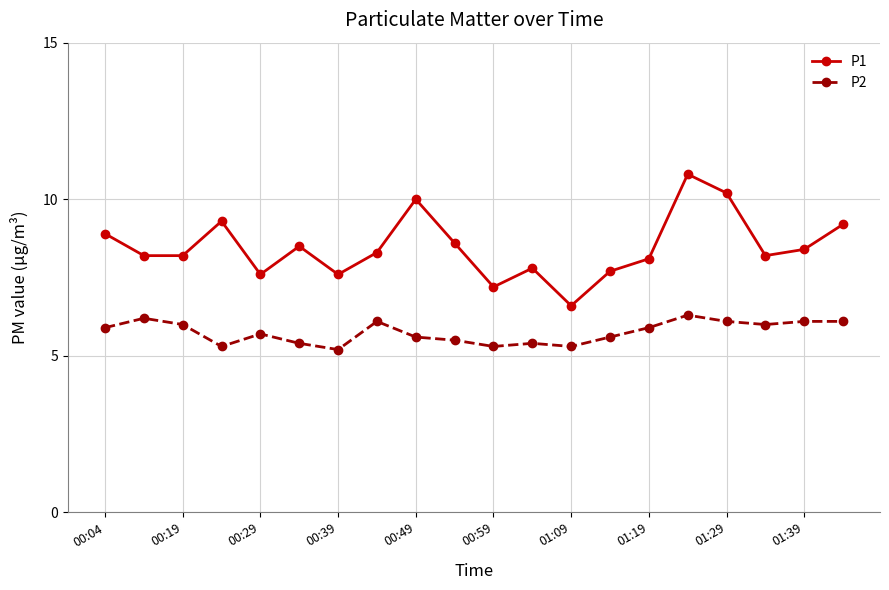

True or false: P1 and P2 intersect in this chart.

False